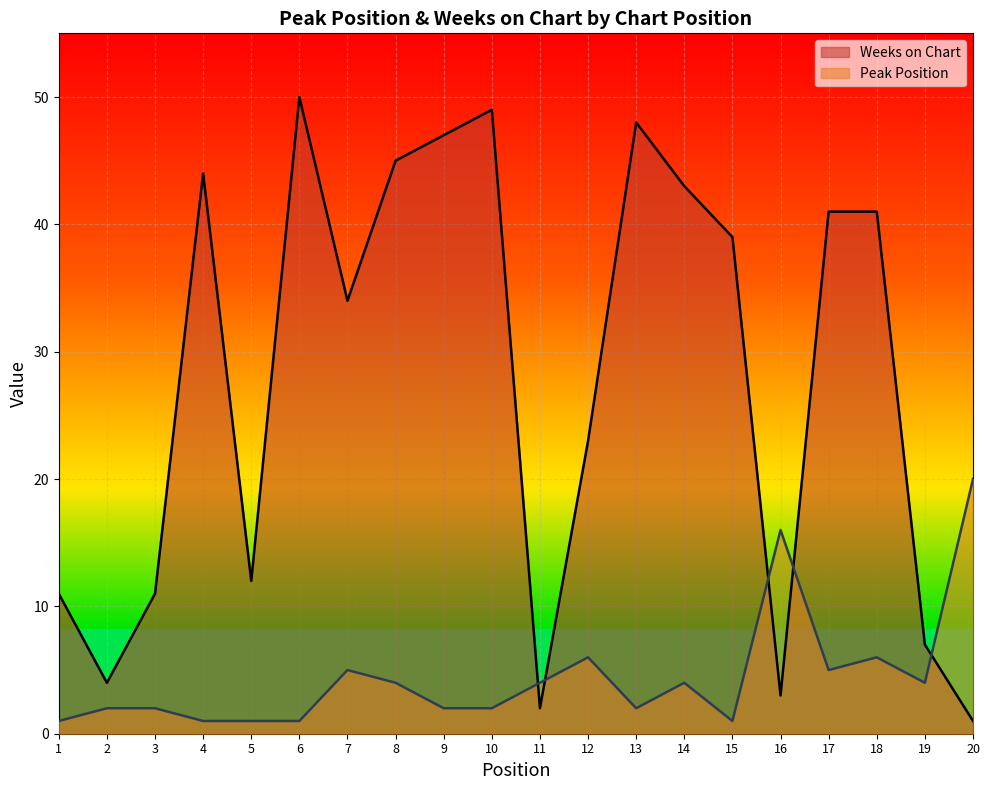

Does the chart display data point markers on the line(s)?

No